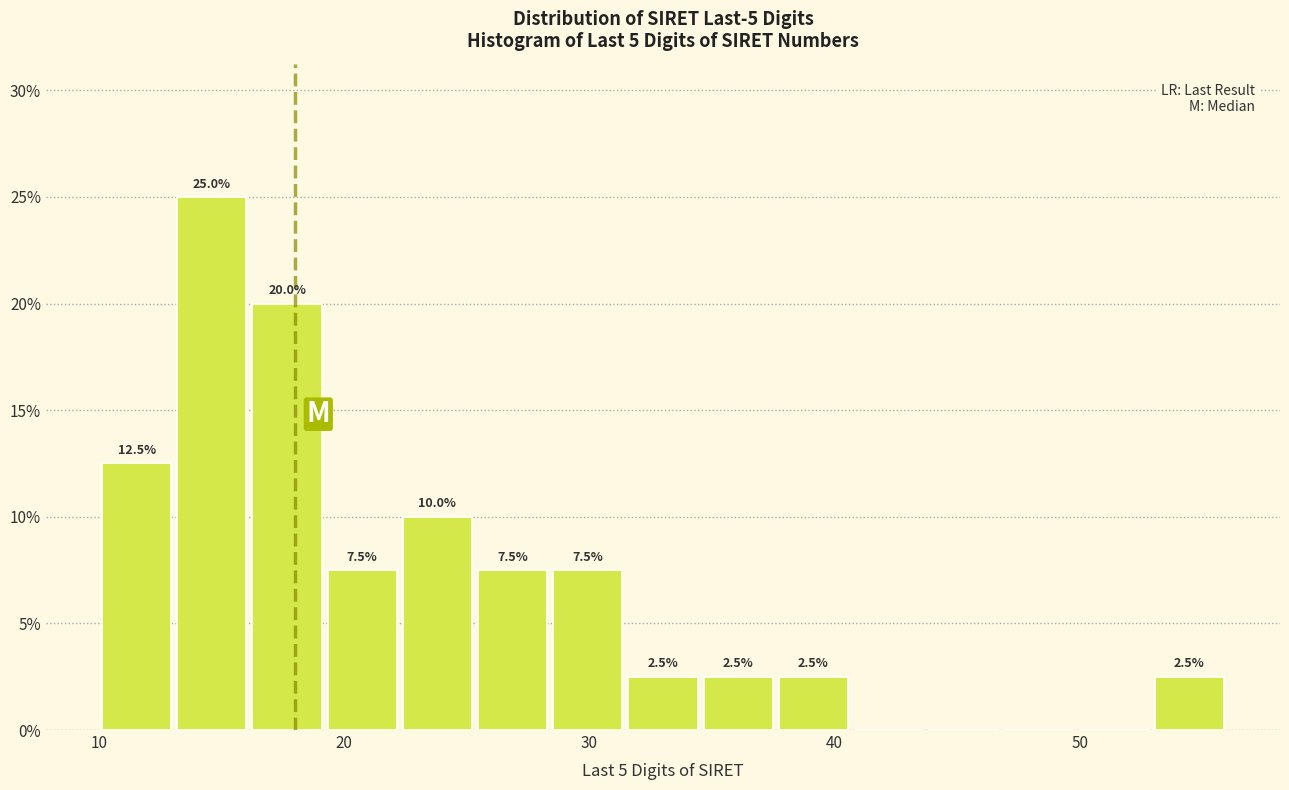

Around what value on the x-axis is the tallest bar? Give the approximate position of its centre, as read against the axis.

15